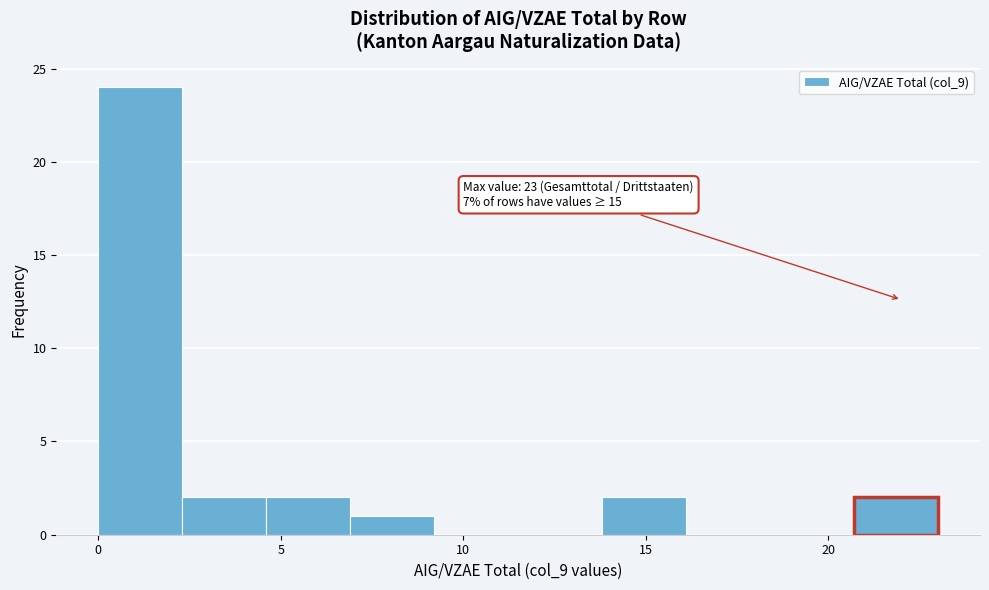

Which range on the x-axis has the tallest bar?

0.0 to 2.3